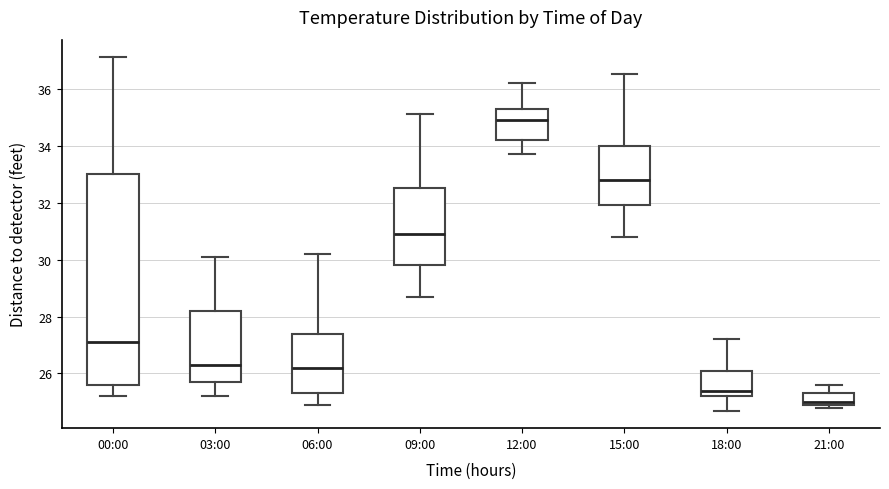

Where does the lower whisker of the box for 18:00 end on the y-axis? The values are not printed on the chart, so give them approximately, as read against the axis.

24.8